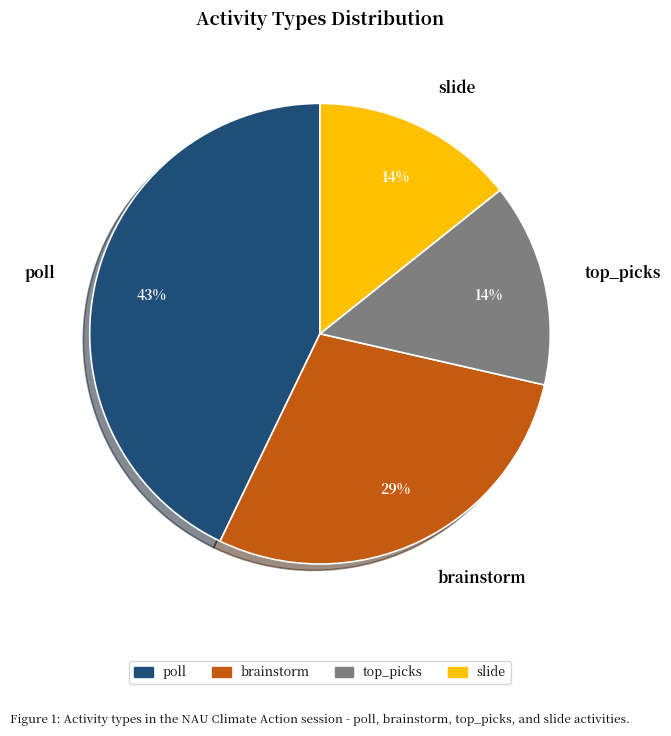

To the nearest percent, what is the average slice percentage?

25%